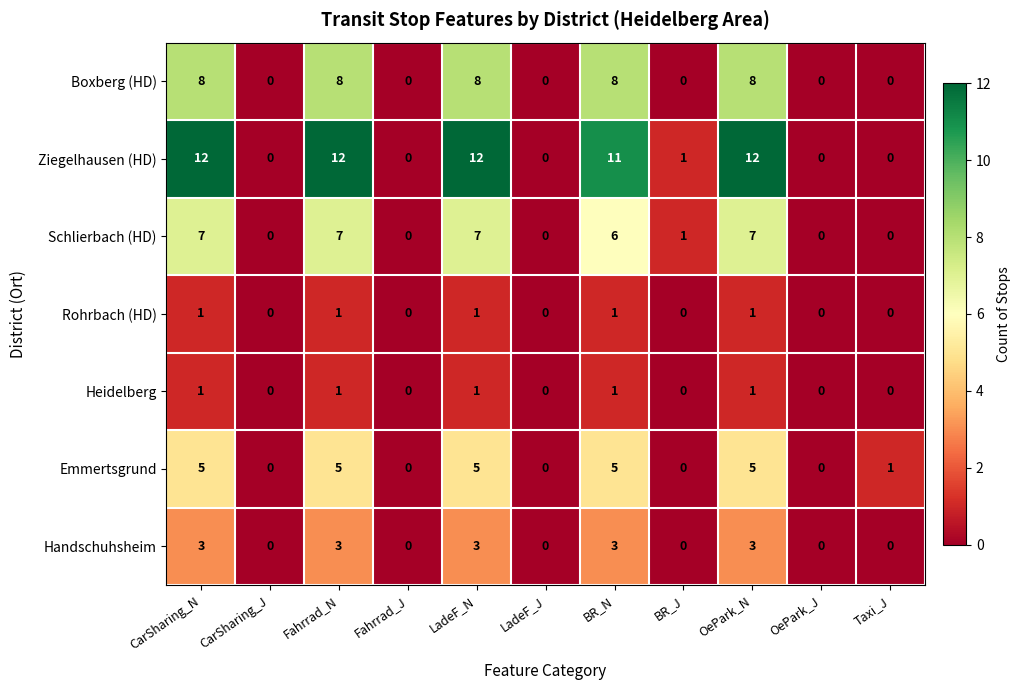

At which label does Emmertsgrund first exceed 1?

CarSharing_N